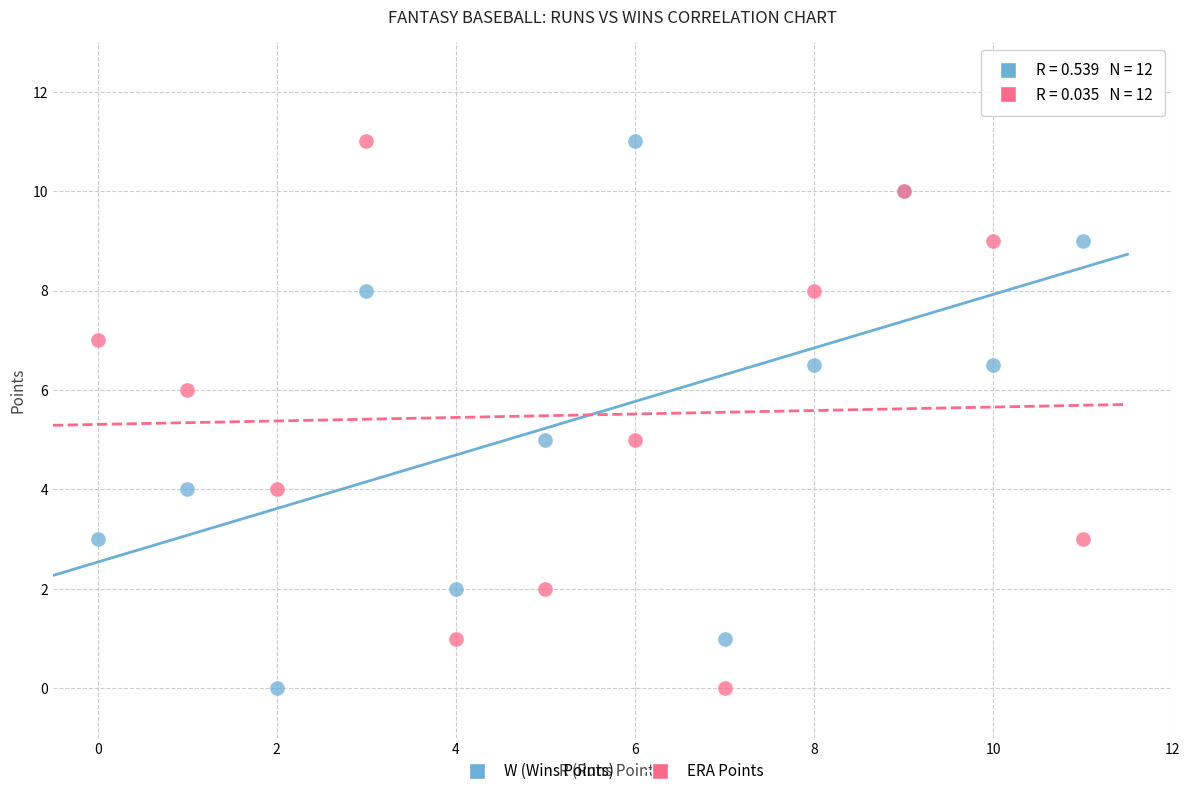

What are all the series names shown in the legend?

W (Wins Points), ERA Points